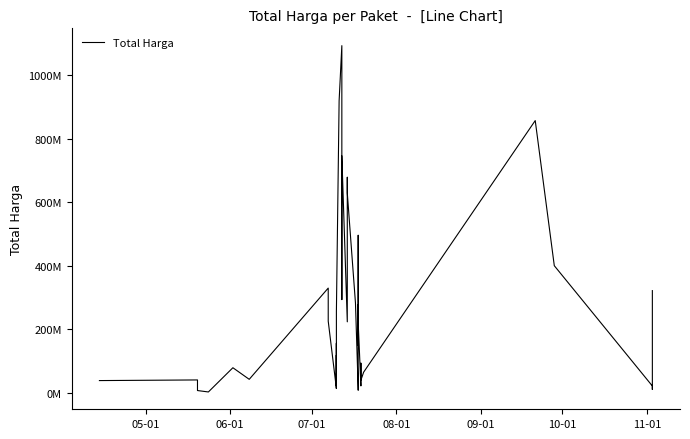

What is the minimum value shown in the chart?

2679000